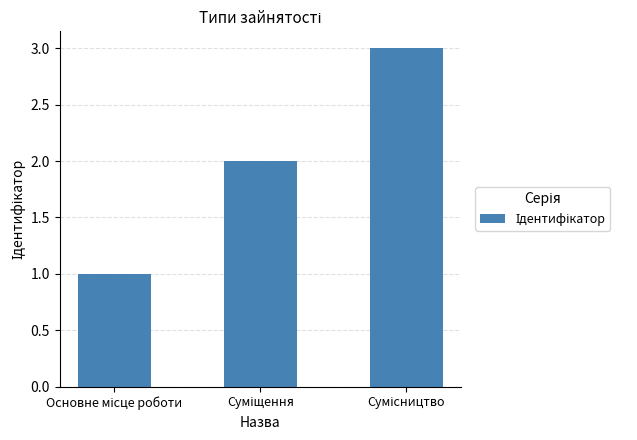

What is the sum of all values?

6